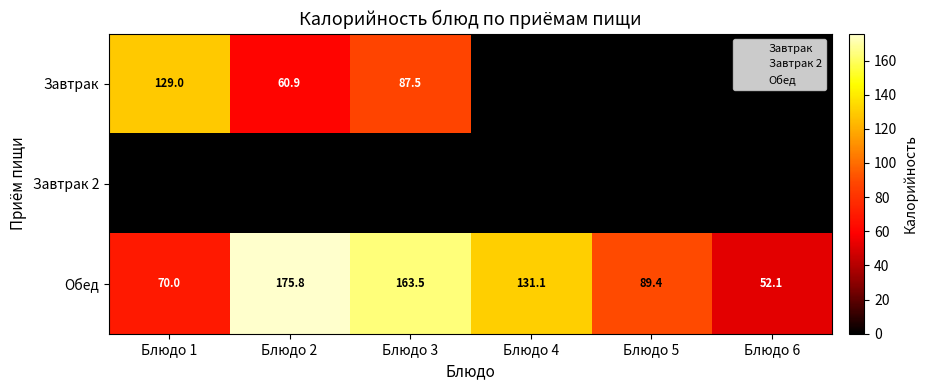

Is it true that Обед equals 175.8 at Блюдо 2?

True